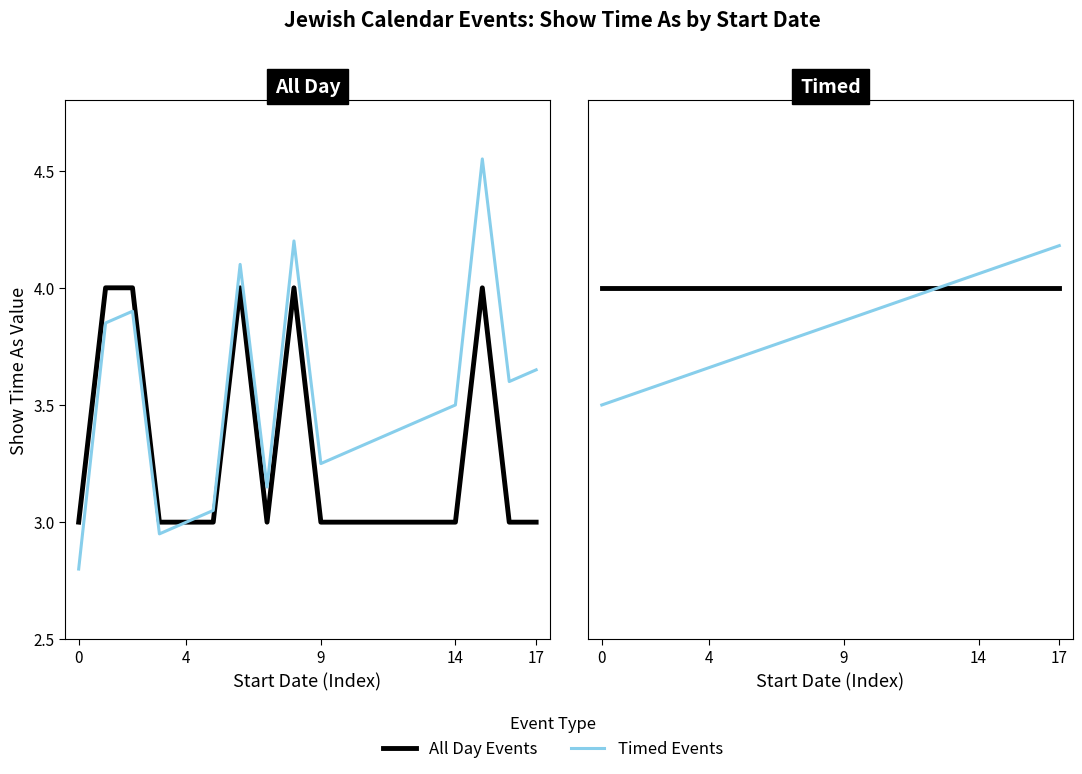

The value of All Day Events at 13 is 2.4. True or false?

False